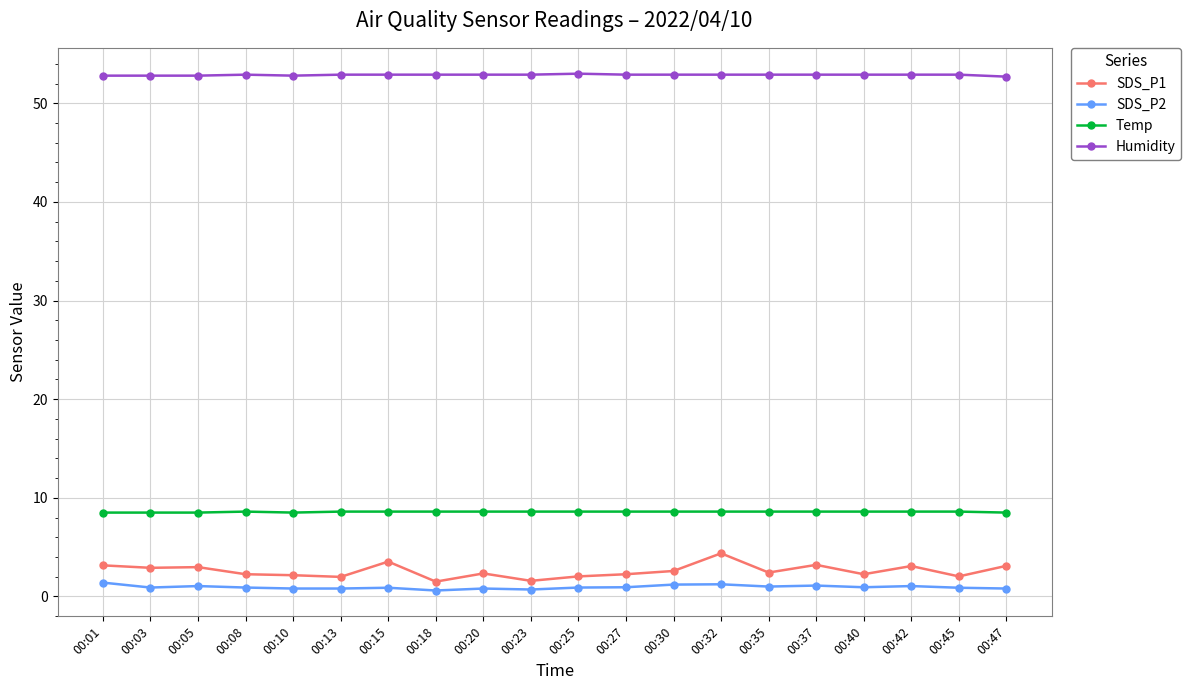

Does the chart have visible grid lines?

Yes